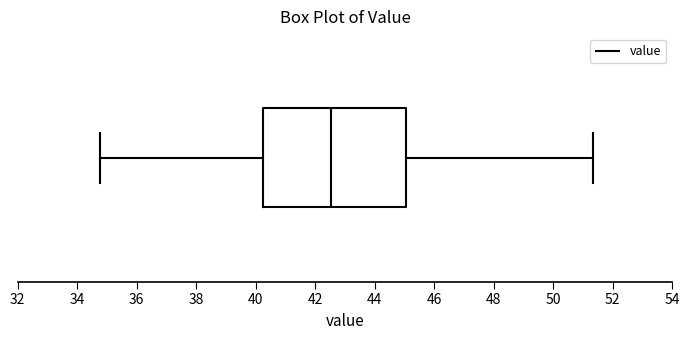

Read this box plot against the x-axis: the position of the median line, the range covered by the box, and the ends of both whiskers. The values are not printed on the chart, so give them approximately, as read against the axis.

median 42.6, box 40.2 to 45.0, whiskers 34.8 to 51.4